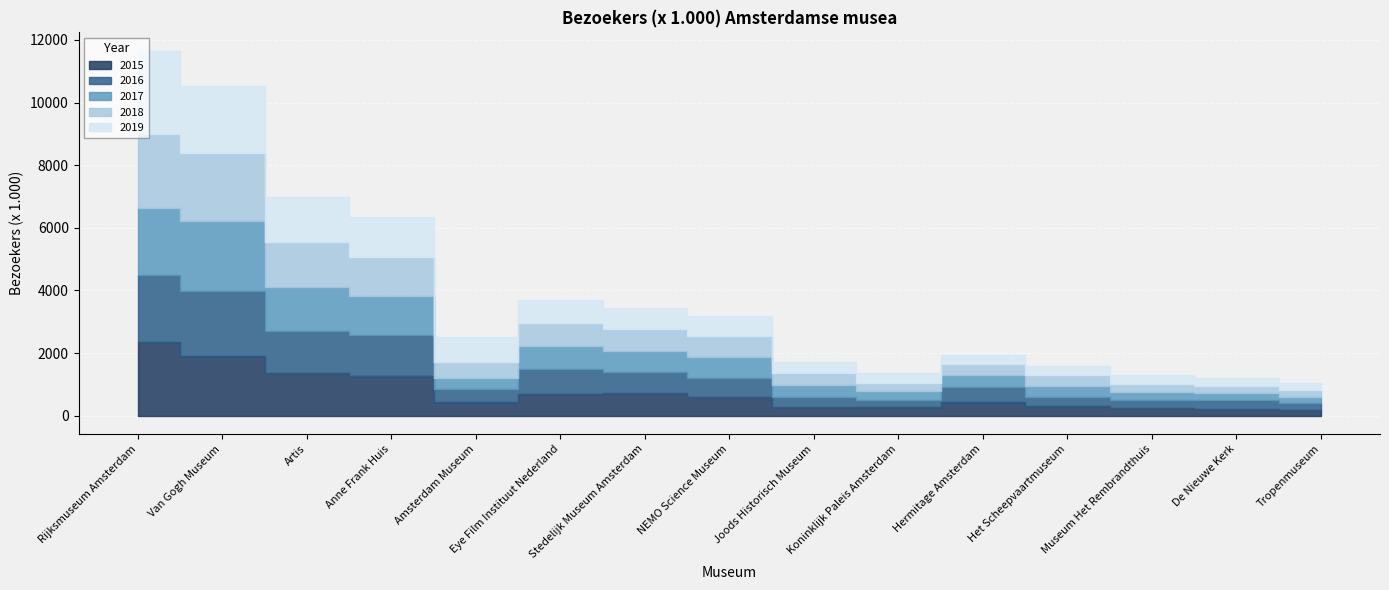

The value of 2019 at De Nieuwe Kerk is 274. True or false?

True